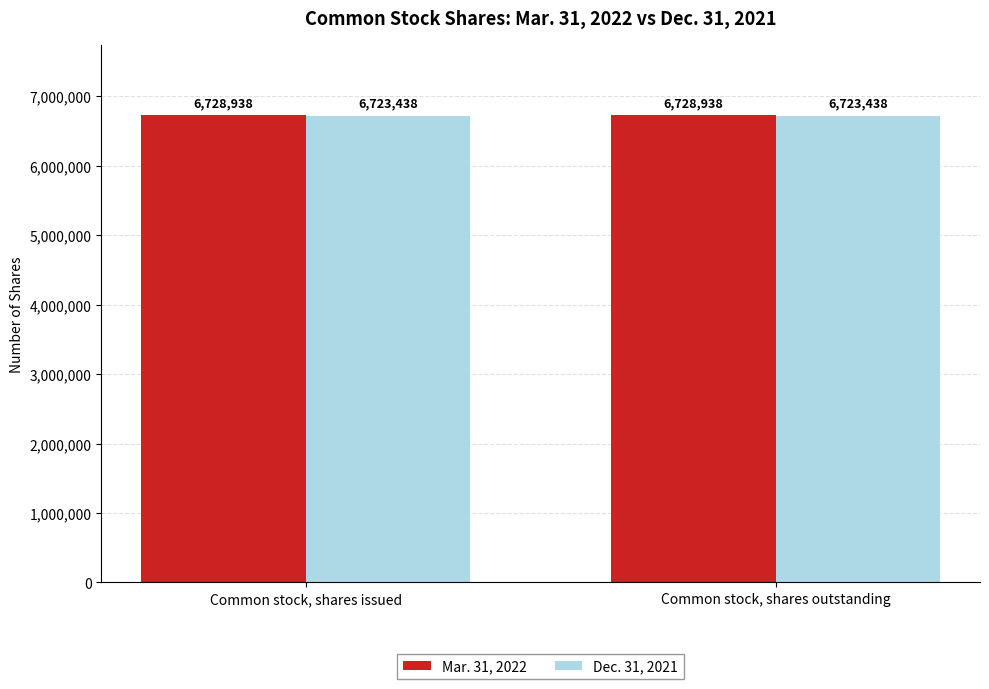

What is the greatest value displayed?

6728938